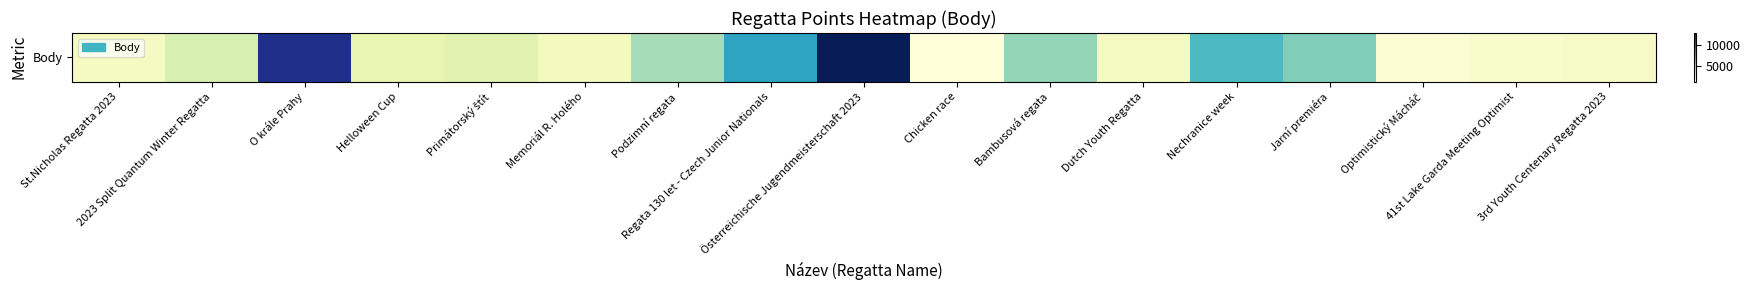

What is the maximum value shown in the chart?

12975